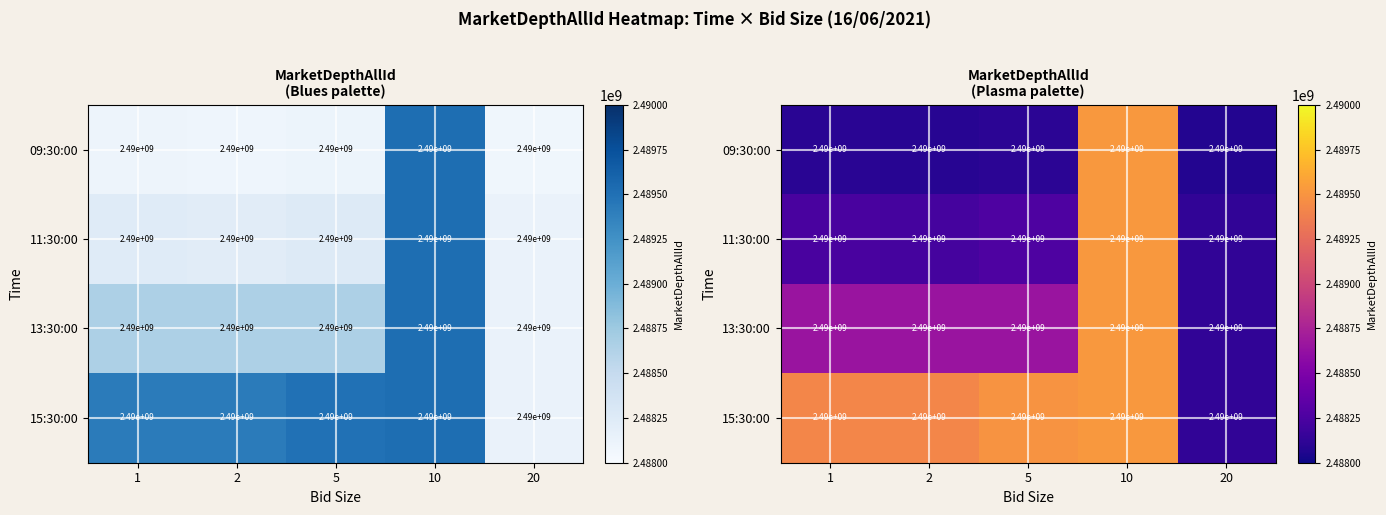

Which series has the largest range (max minus min)?

09:30:00